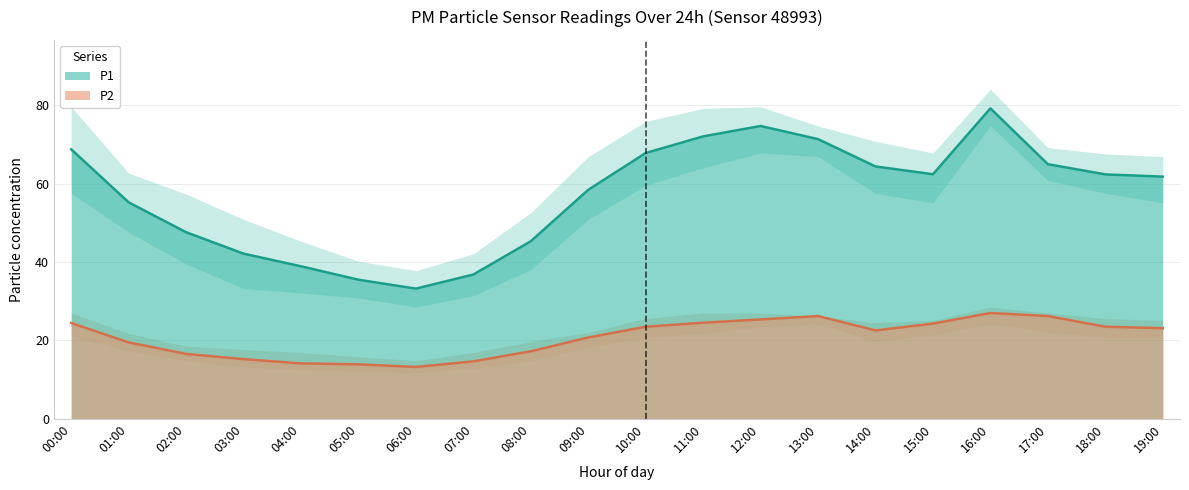

Where is P1 nearest to the value 56?

01:00